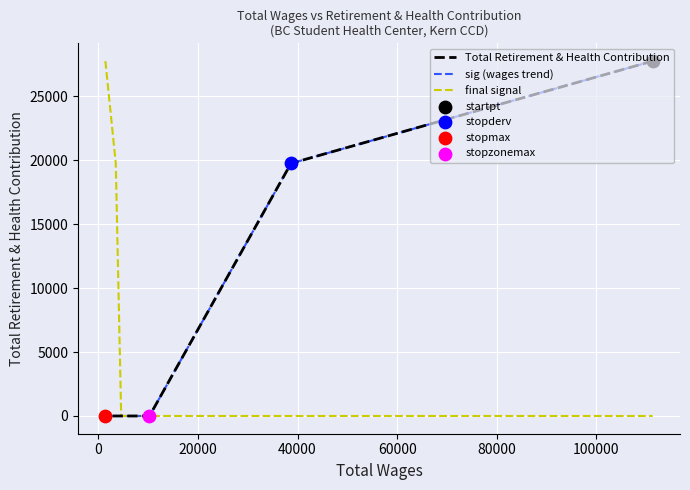

Which series has the widest spread of Y values?

Total Retirement & Health Contribution